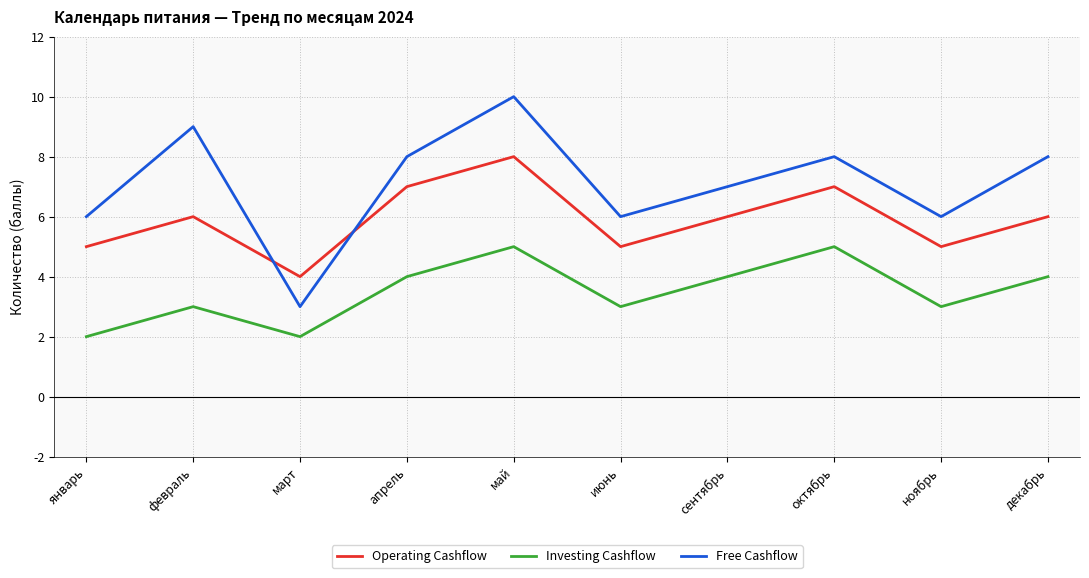

Which category has the highest value in the Operating Cashflow series?

май